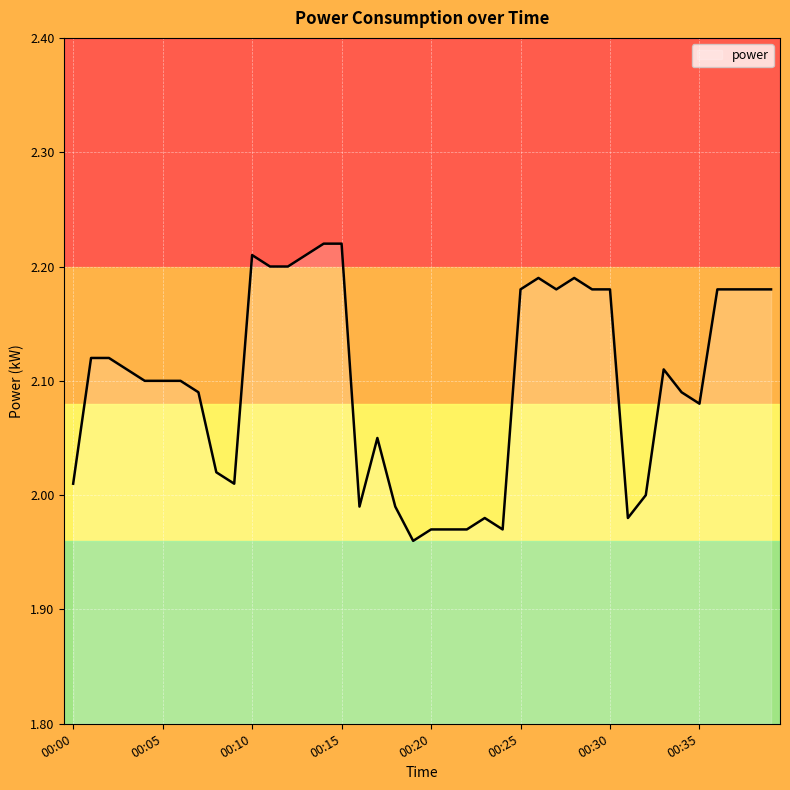

Does the chart have visible grid lines?

Yes